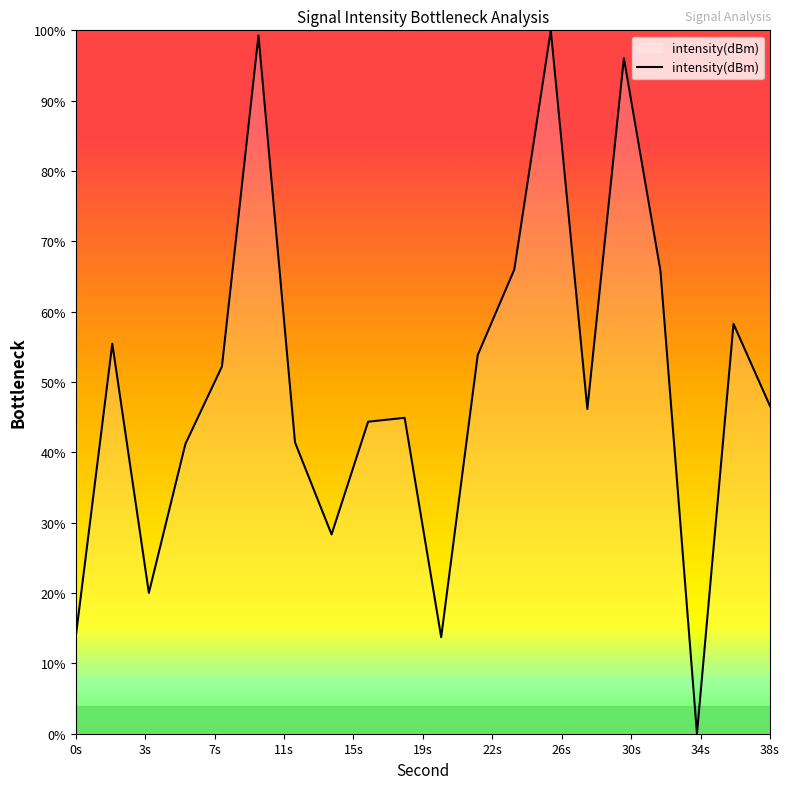

What is the difference between the maximum and second lowest values?

86.3